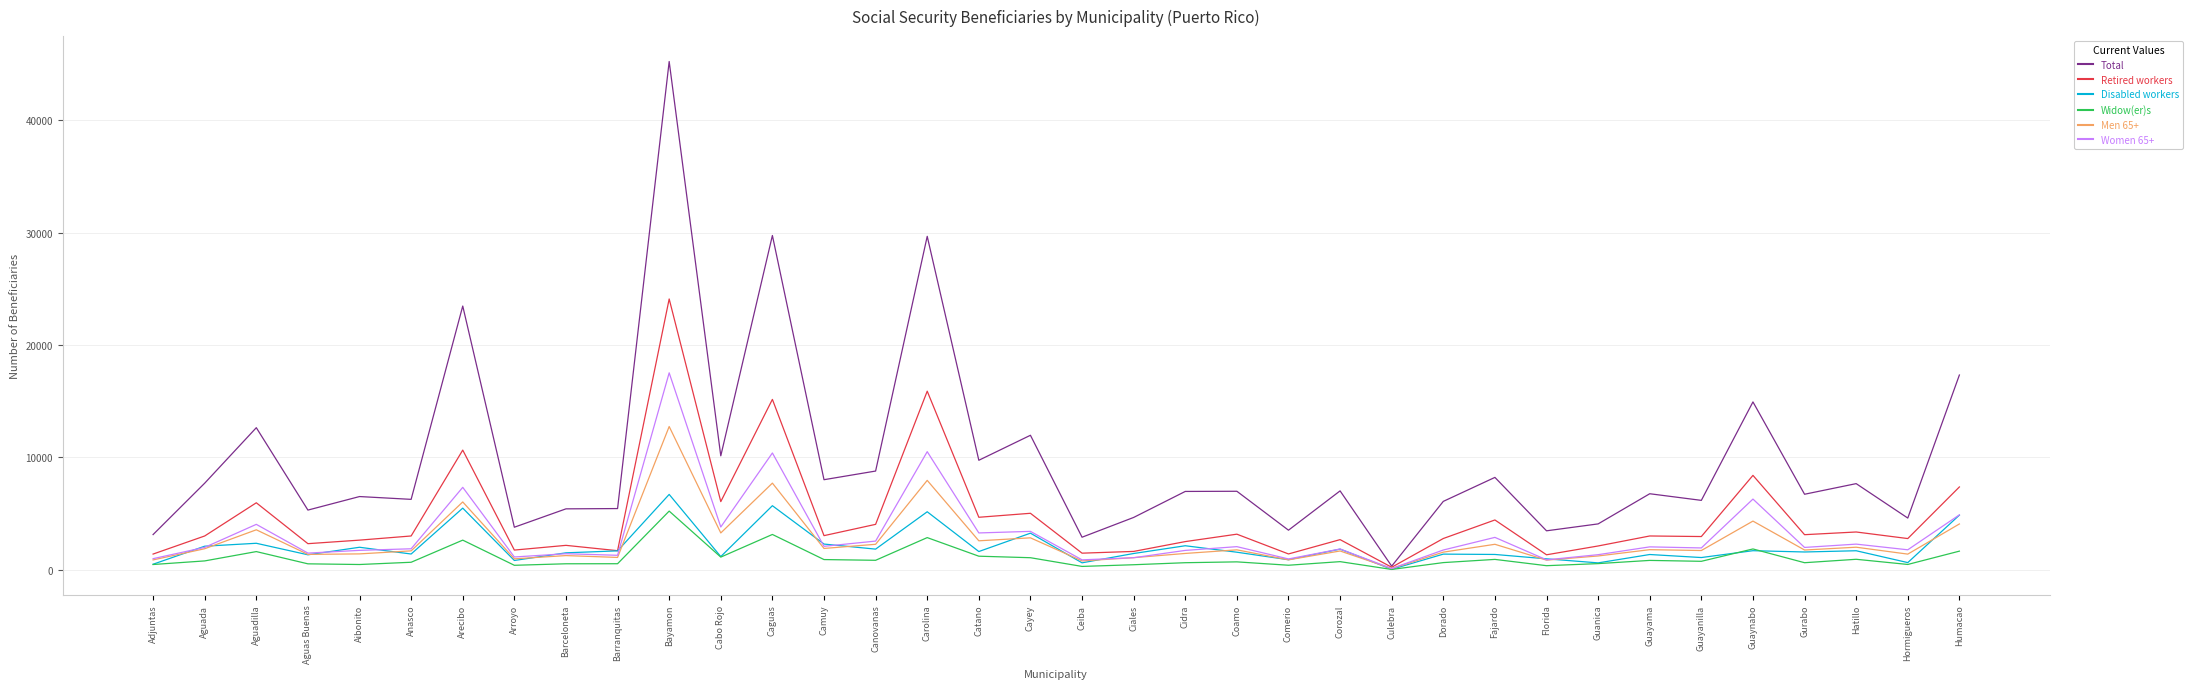

The value of Women 65+ at Comerio is 955. True or false?

True